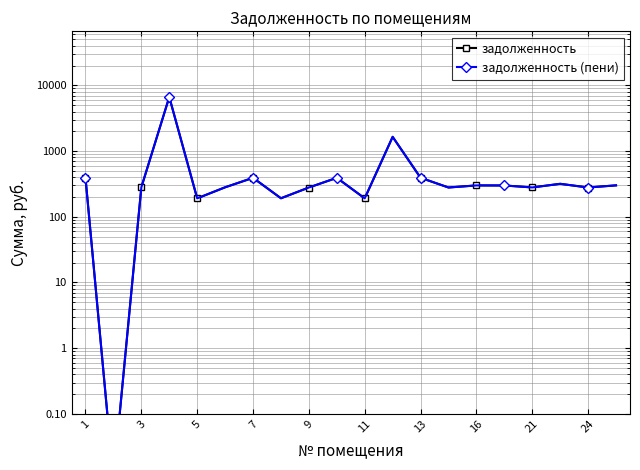

What are all the series names shown in the legend?

задолженность, задолженность (пени)